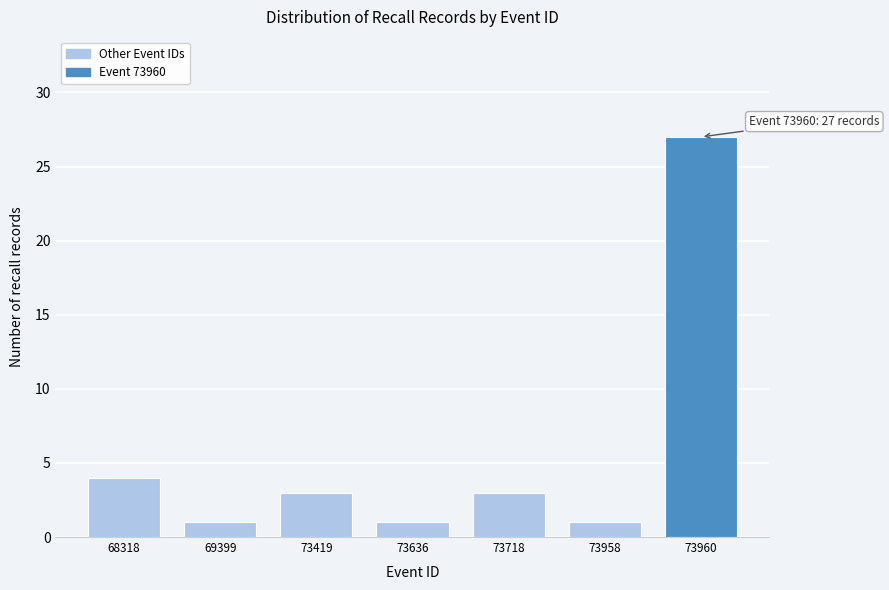

Reading right to left, list all the values displayed in this chart.

27	1	3	1	3	1	4